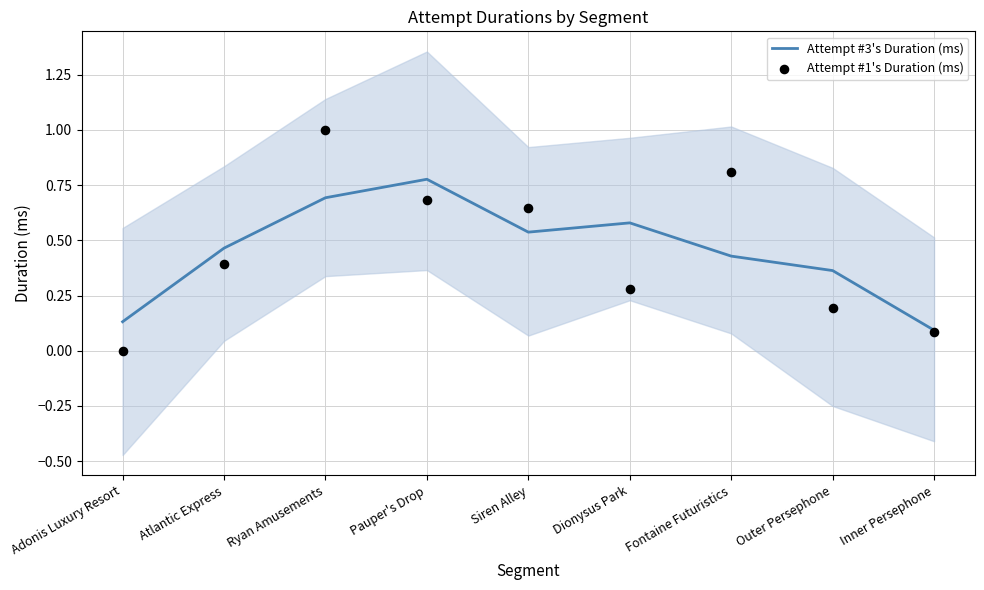

What is the total value across all series at Ryan Amusements?

1.7